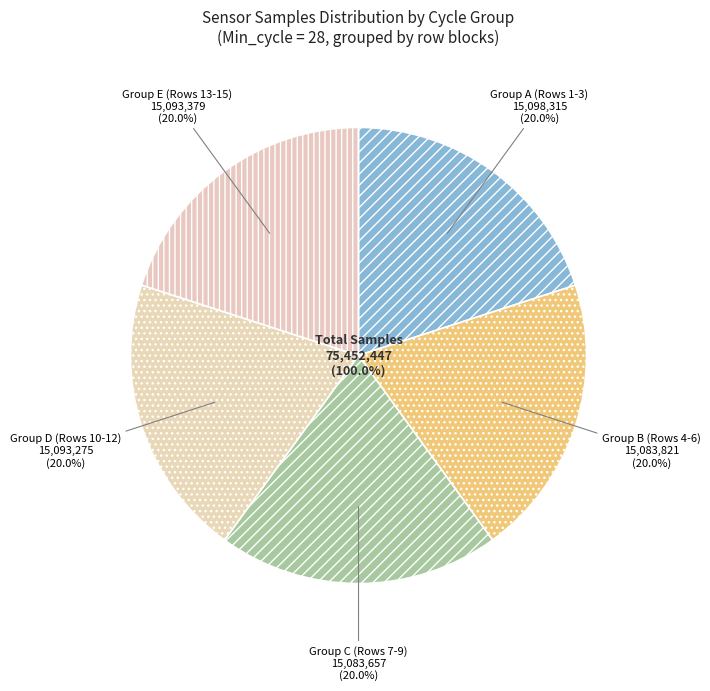

True or false: 28 accounts for 18% of the total.

False